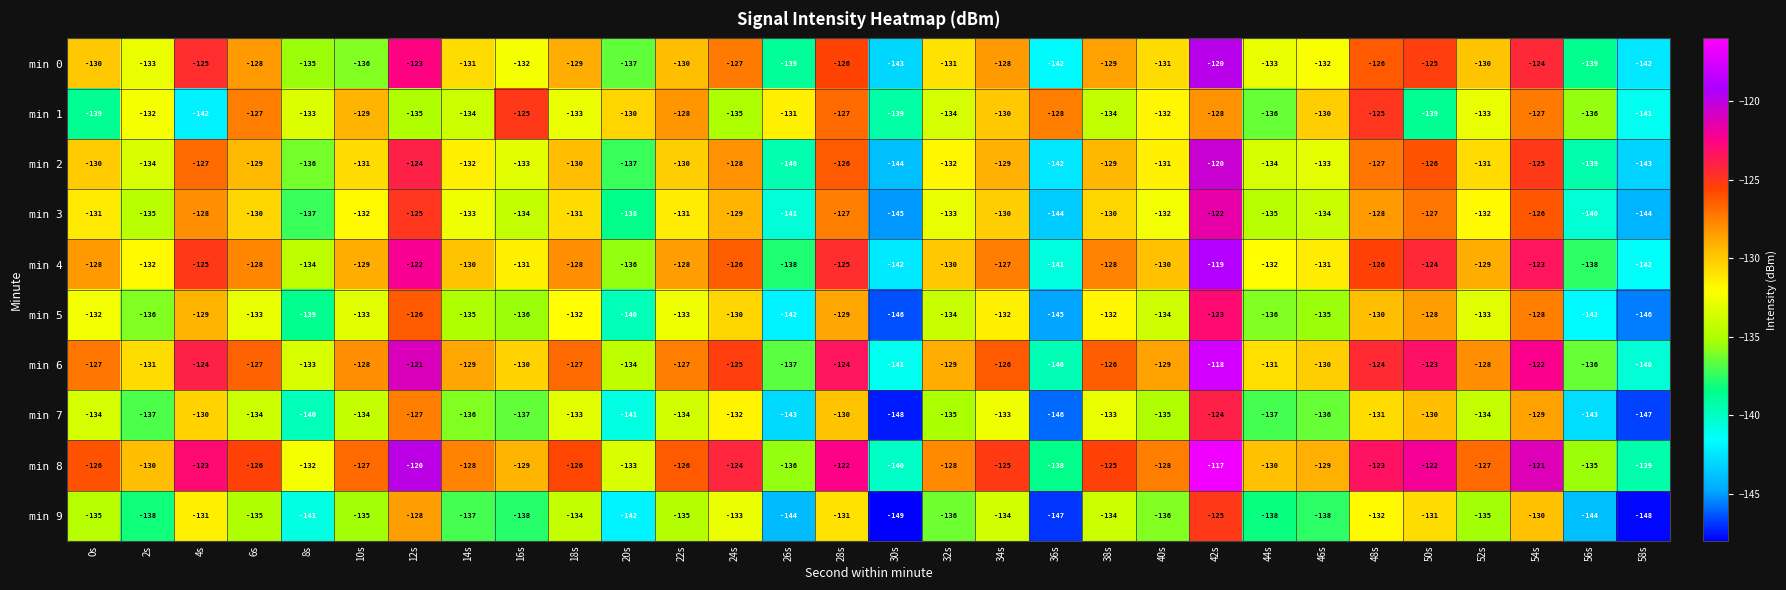

Which series has the largest total across all categories?

min 8